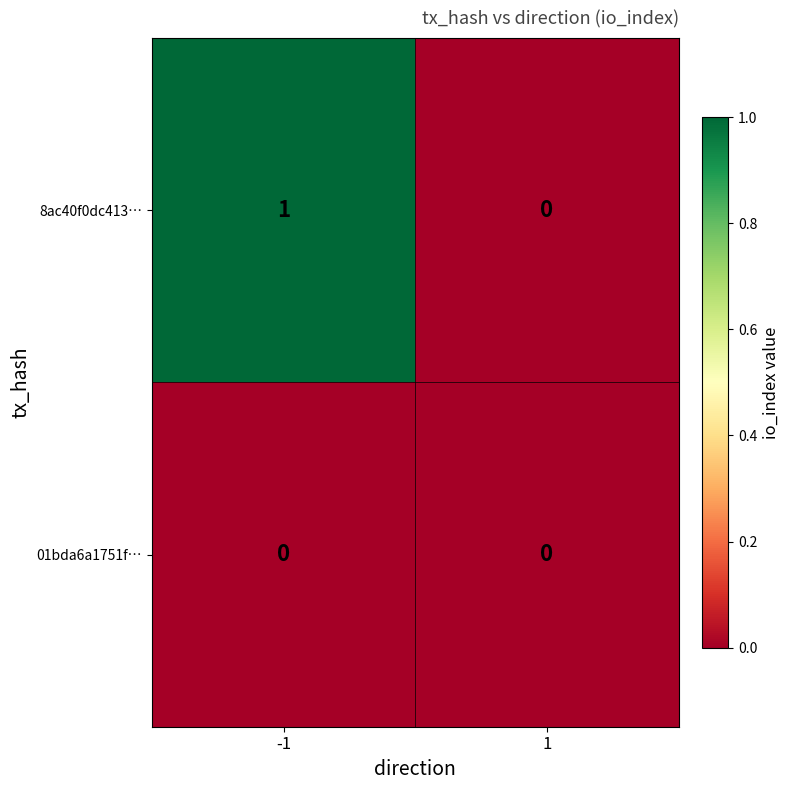

The 8ac40f0dc413… series shows 1 at -1. True or false?

True